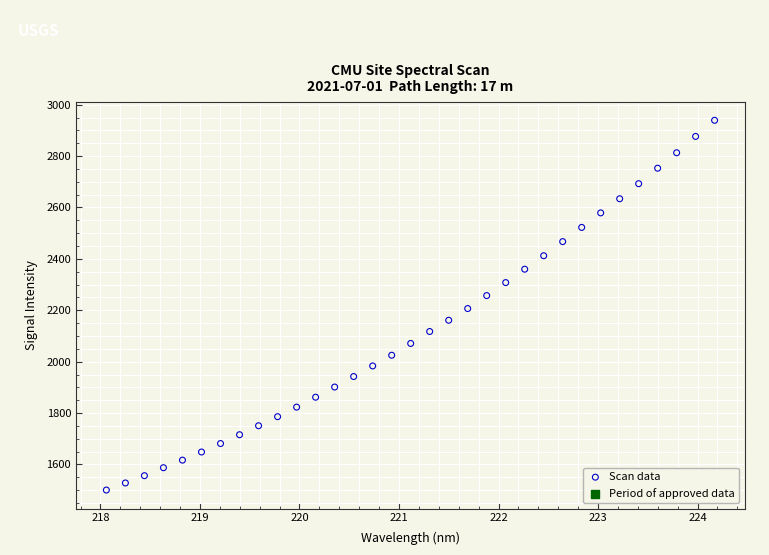

What is the range of Y values (max minus min)?

1438.7